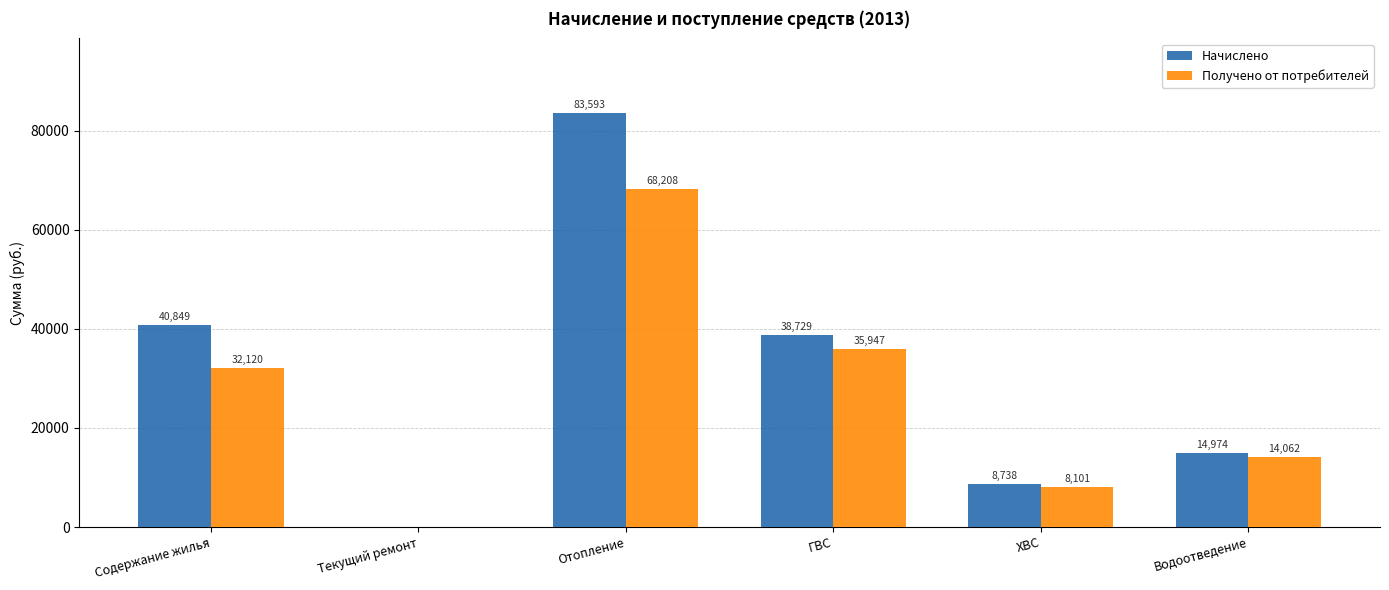

Which series changed the most between Отопление and Водоотведение?

Начислено